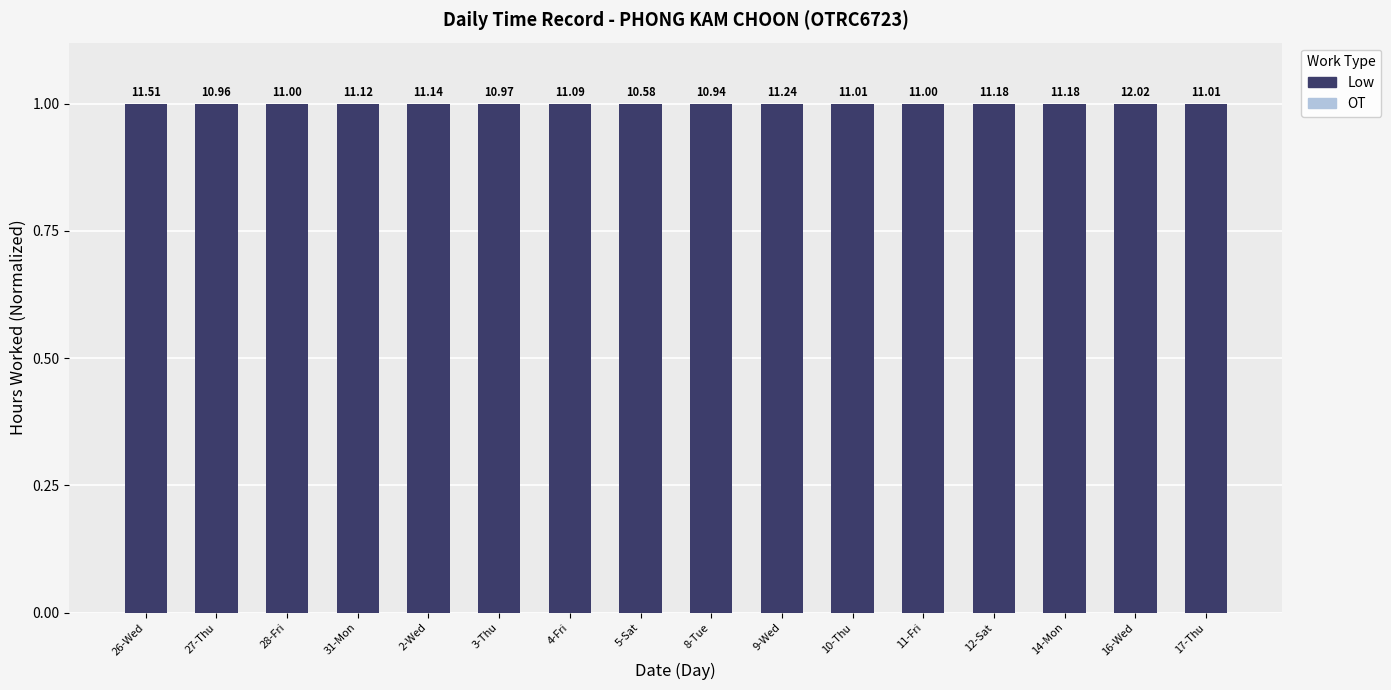

At which category is the sum across all series the highest?

26-Wed